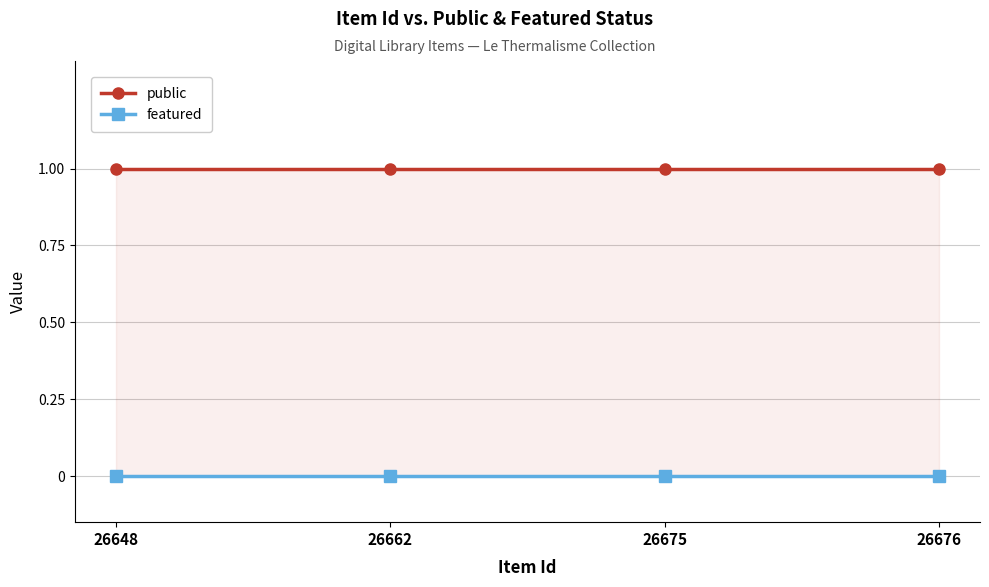

True or false: featured has more than 2 interior local peaks.

False